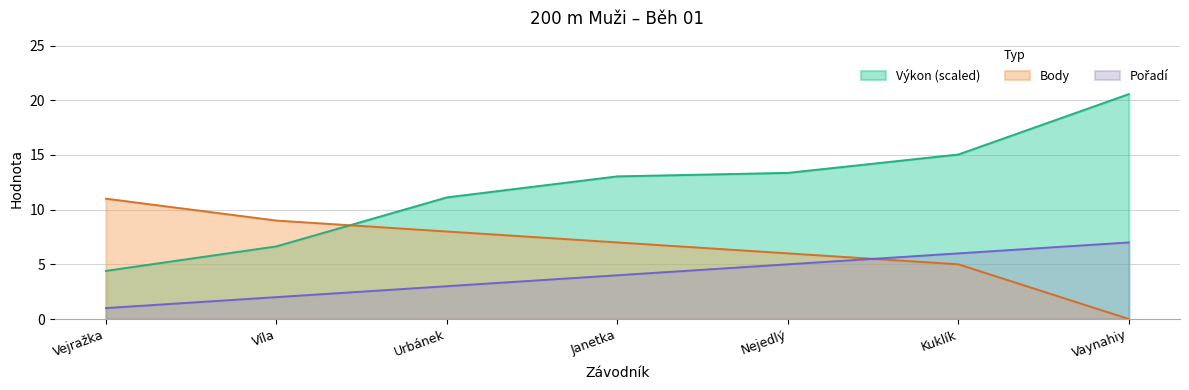

What is the value of the Výkon point at the 4th from the left?

13.0